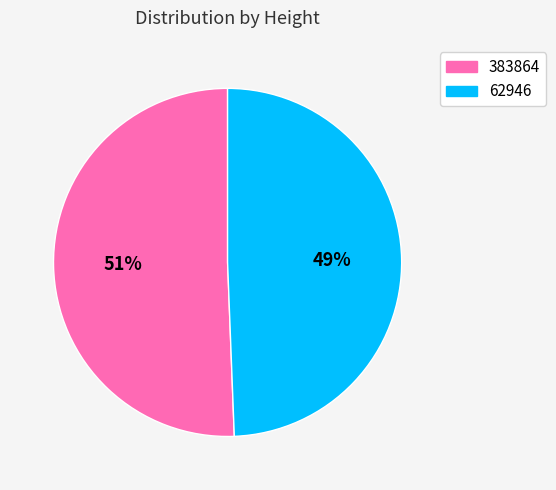

To the nearest percent, what is the average slice percentage?

50%